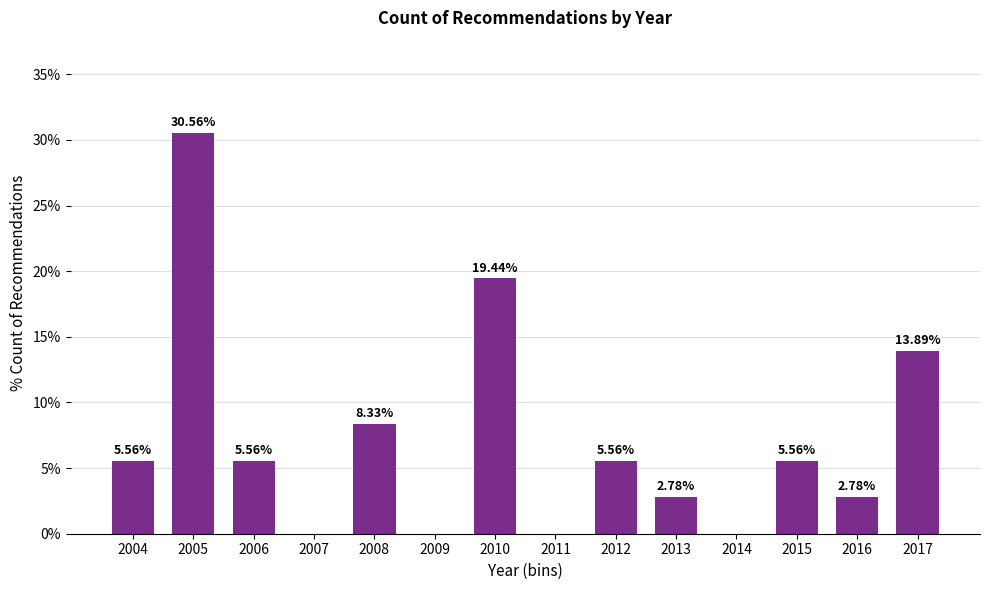

What is the change in value from 2008 to 2015?

-2.8